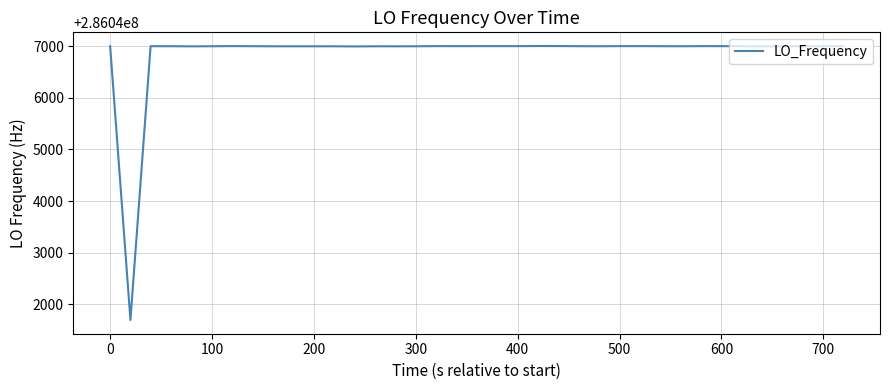

What is the difference between the maximum and minimum values?

5305.5